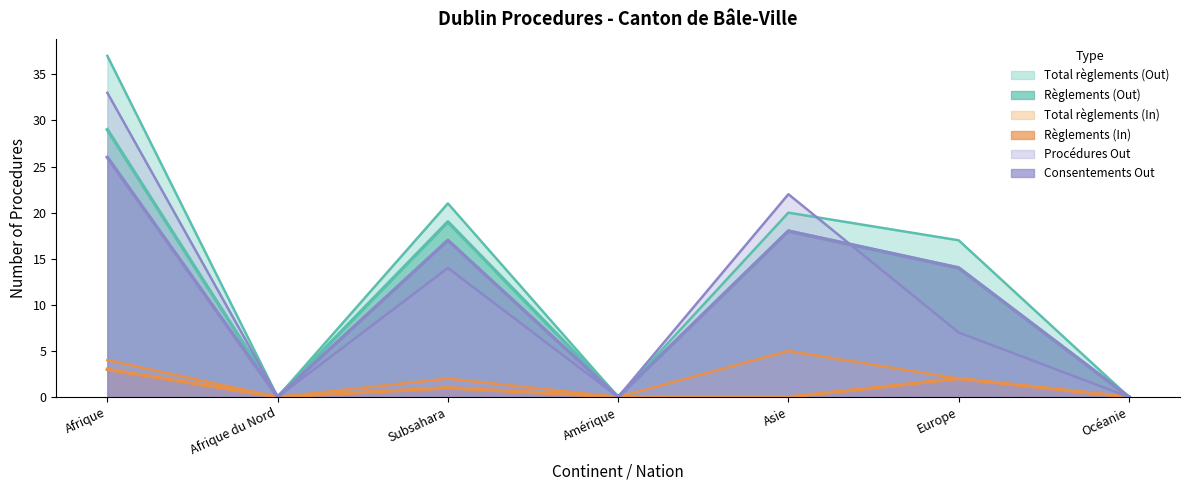

True or false: Total règlements (Out) has a value of 0 at Océanie.

True